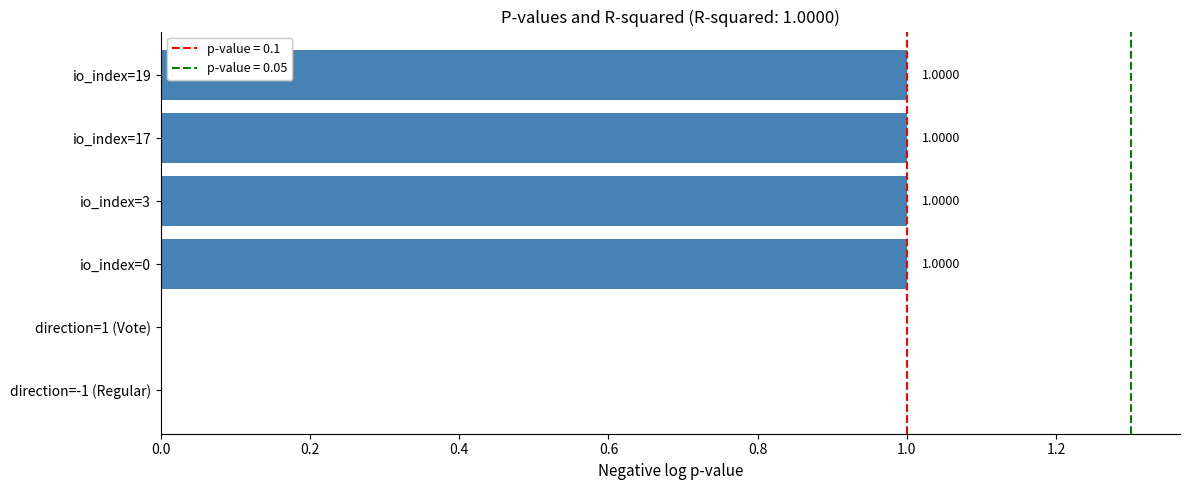

What is the ratio of the value at io_index=3 to the value at io_index=17?

1.0